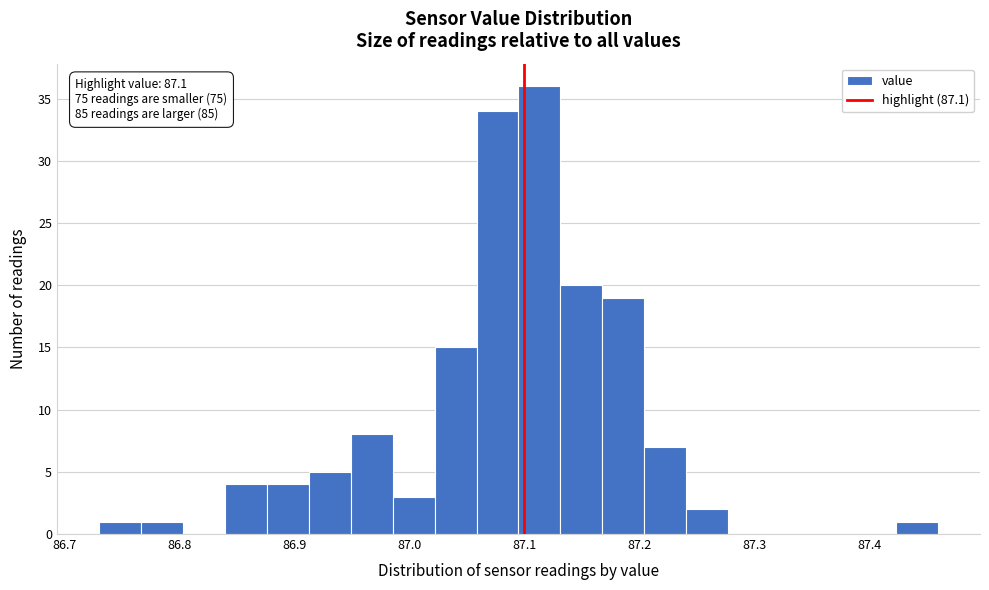

Read against the x-axis, roughly where is the centre of the tallest bar?

87.11